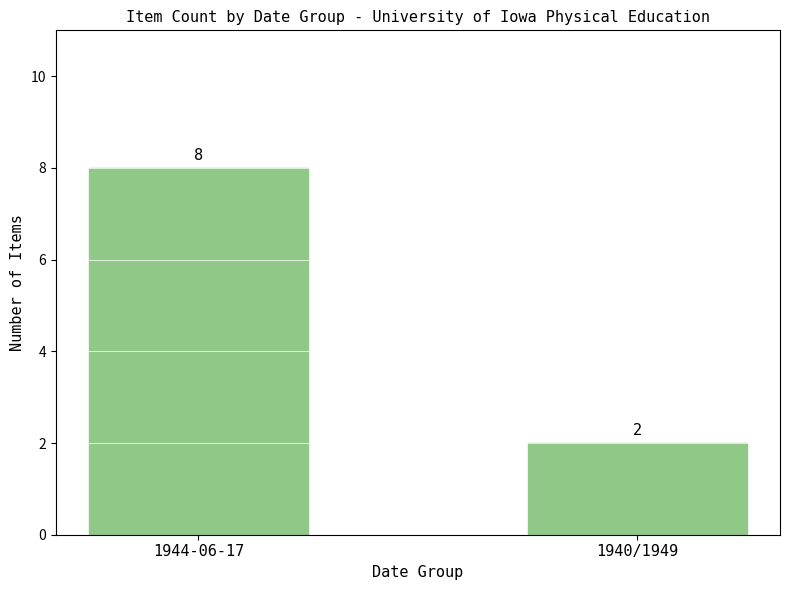

Reading left to right, what are all the values shown in this chart?

1944-06-17=8	1940/1949=2